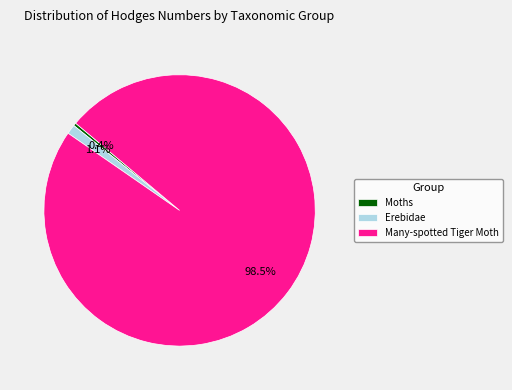

Does any single category account for the majority?

Yes